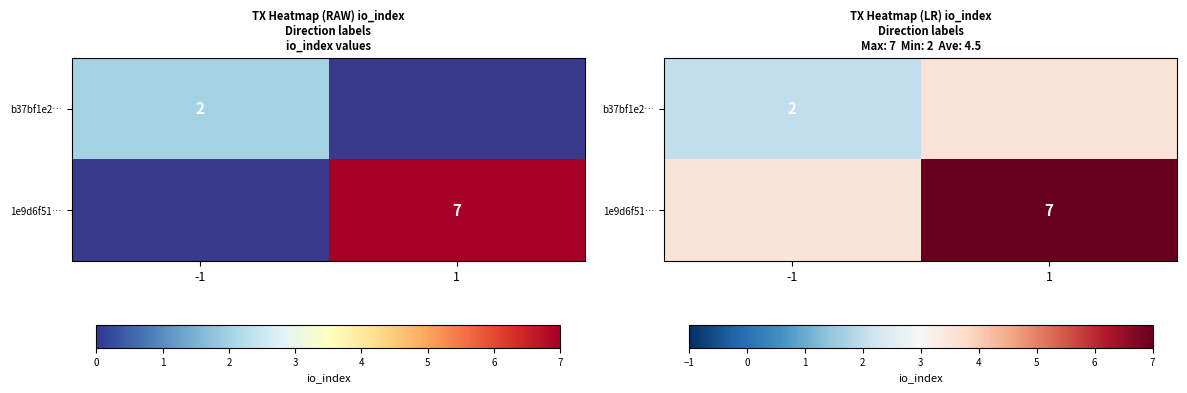

Where is 1e9d6f51… nearest to the value 5?

-1